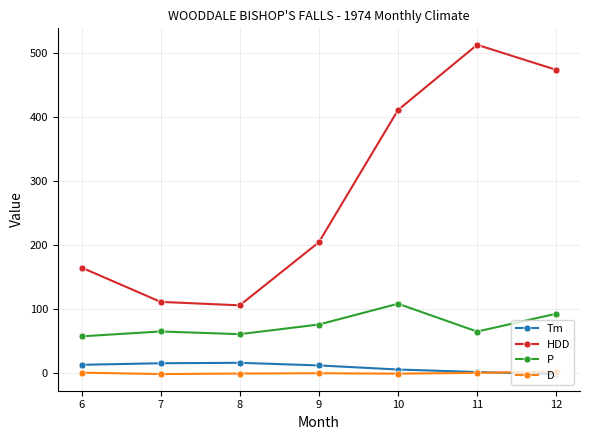

What are all the series names shown in the legend?

Tm, HDD, P, D